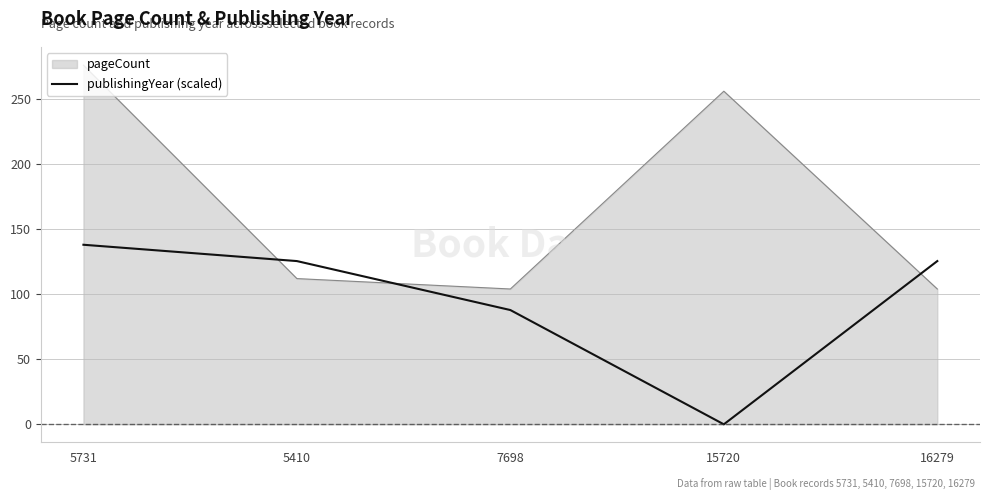

What is the difference between the second highest and second lowest values in the publishingYear (scaled) series?

37.6